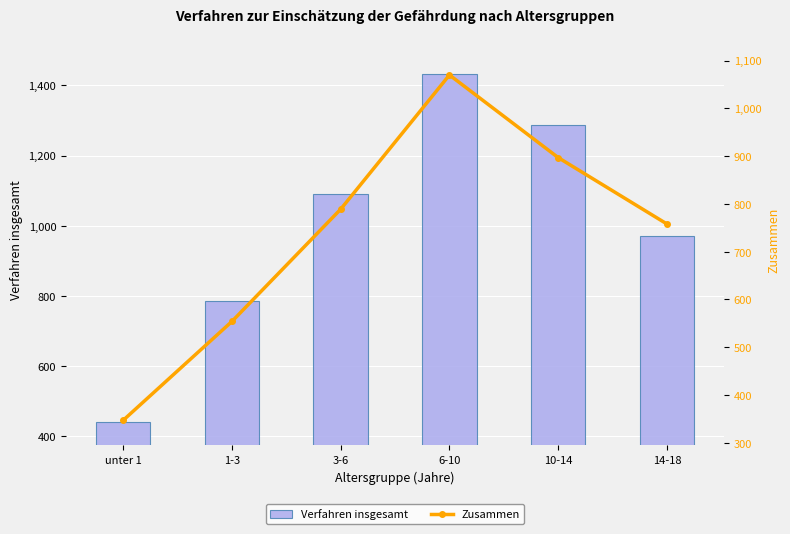

At which label is Verfahren insgesamt closest to 936?

14-18